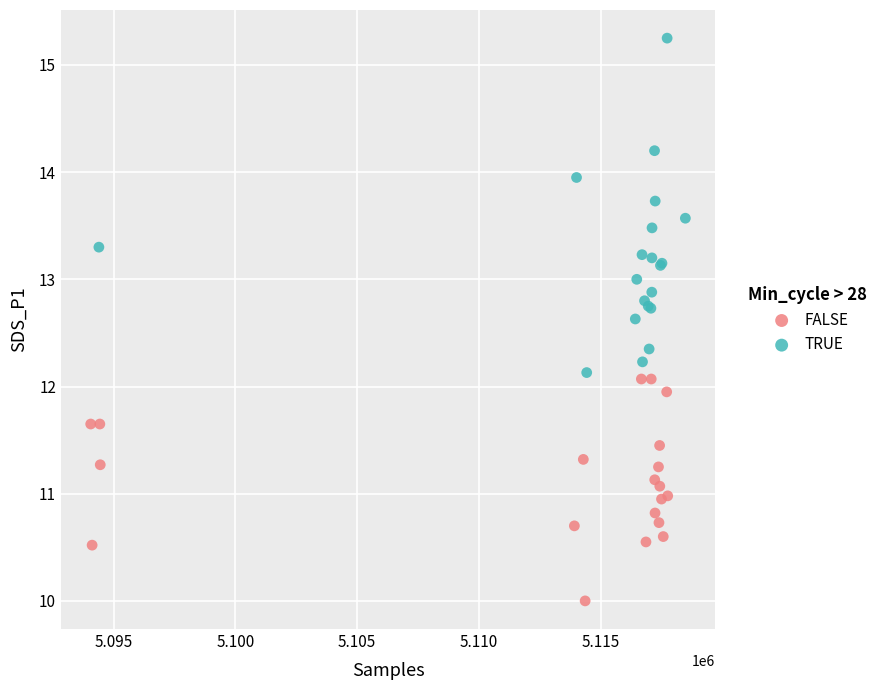

Which series has the widest spread of Y values?

TRUE